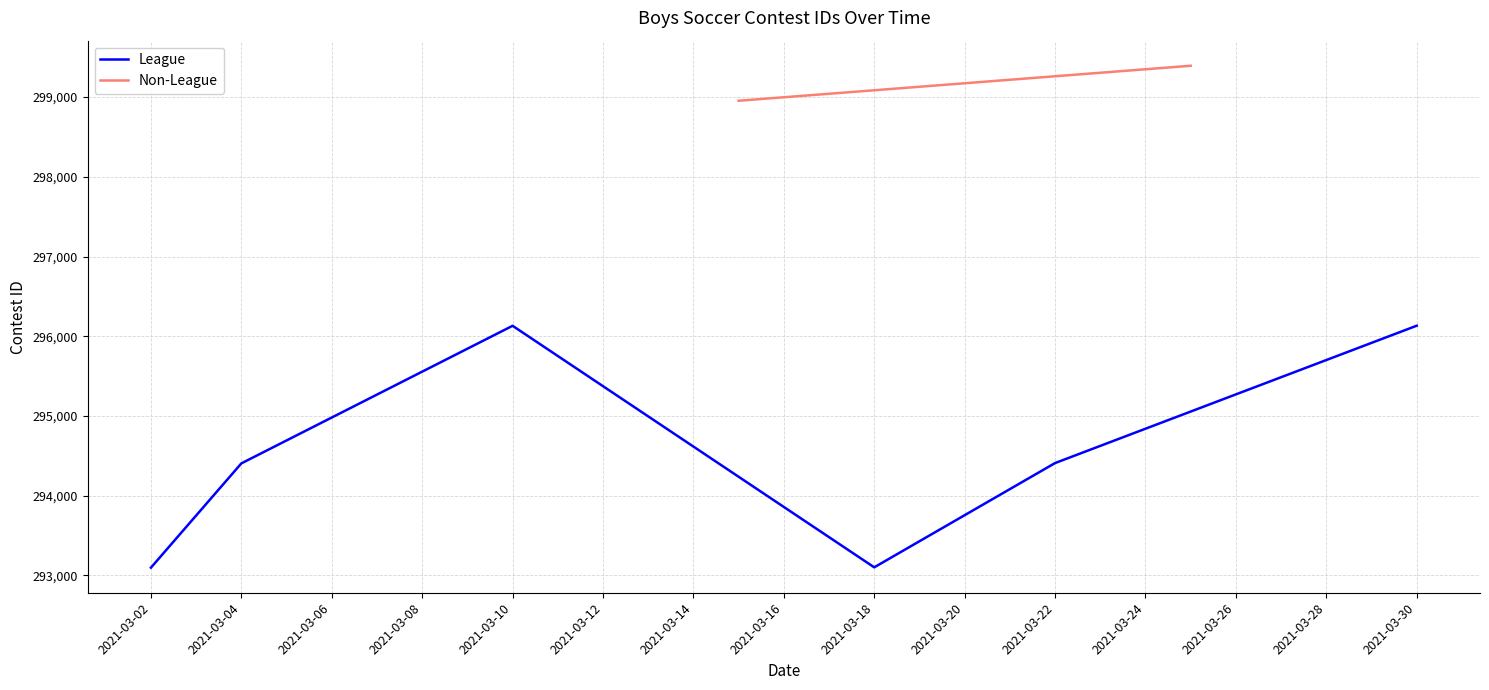

What is the lowest value of the League series?

293097